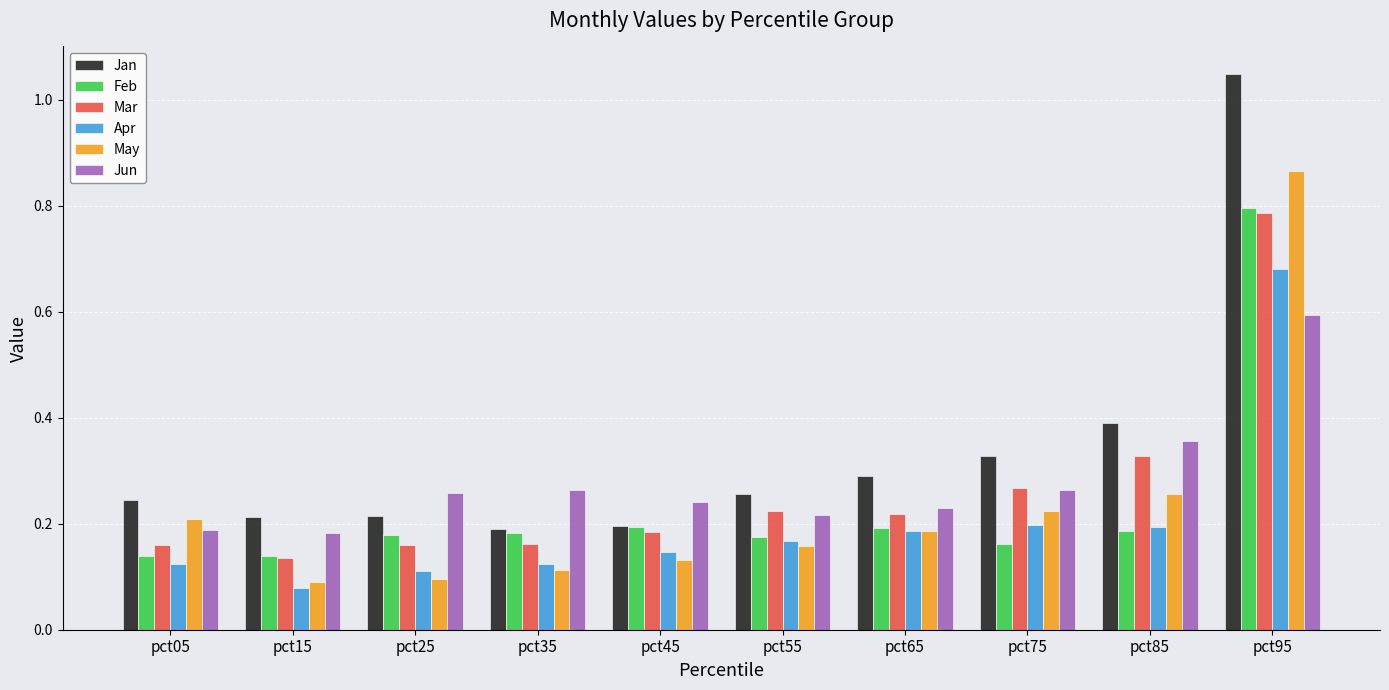

What is the sum of all May values?

2.3